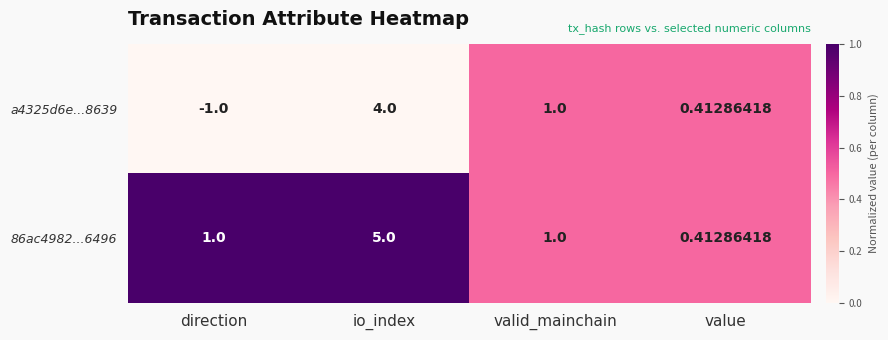

Which series has the largest range (max minus min)?

a4325d6e...8639